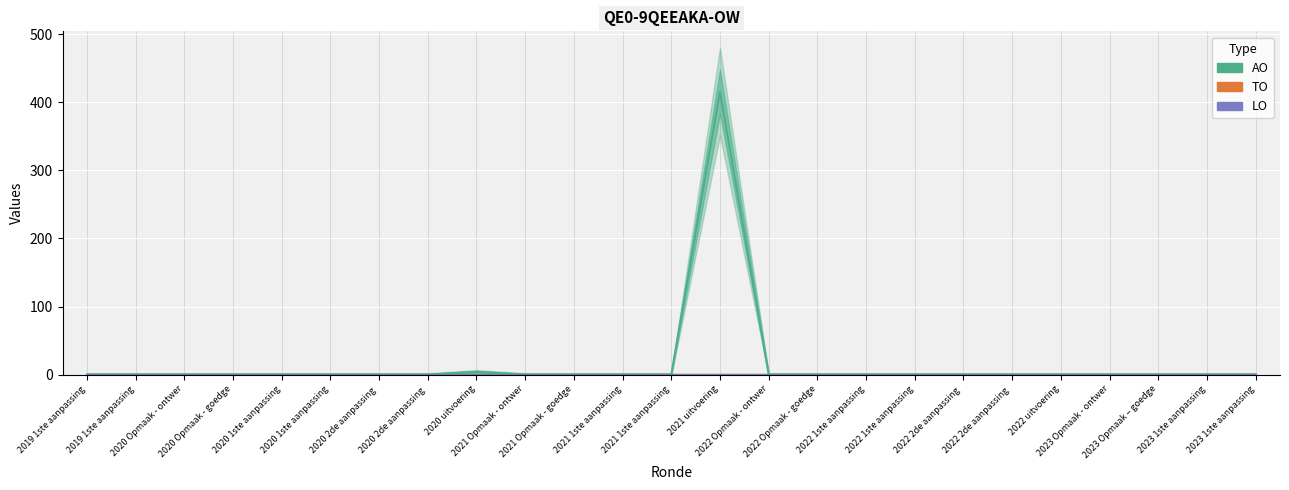

The AO series shows 0 at 2020 1ste aanpassing. True or false?

True